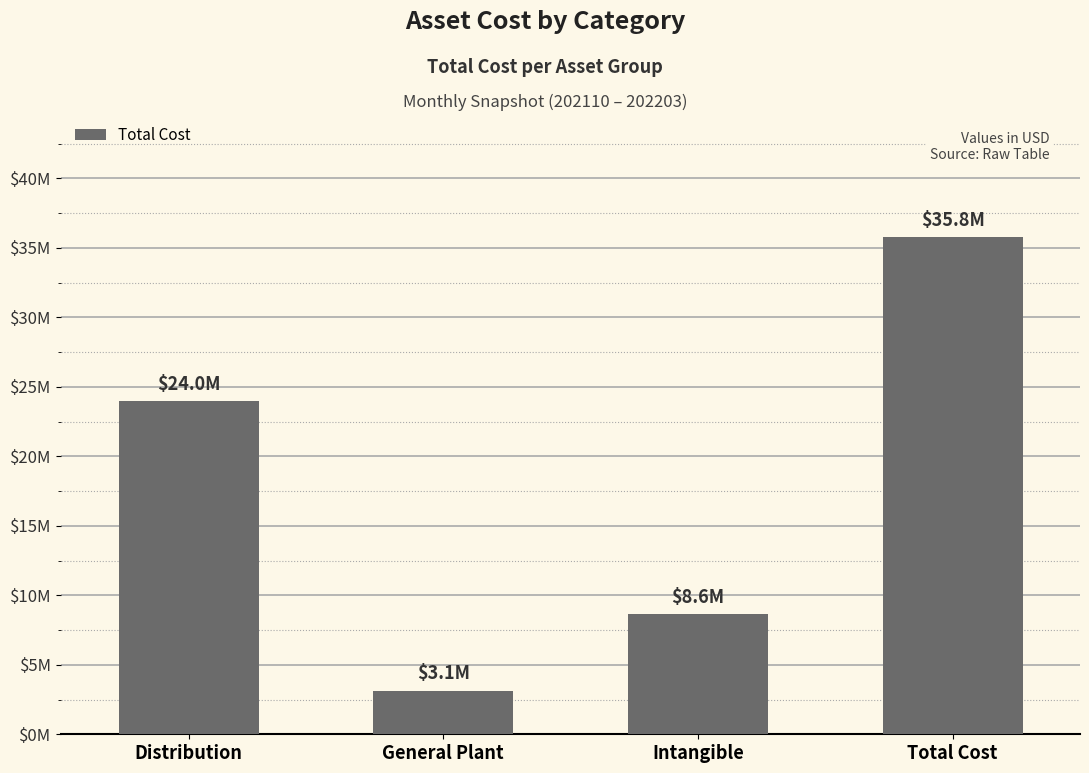

Reading left to right, extract all data points from this chart.

Distribution=23984135.6	General Plant=3146012.5	Intangible=8633637.0	Total Cost=35763785.0